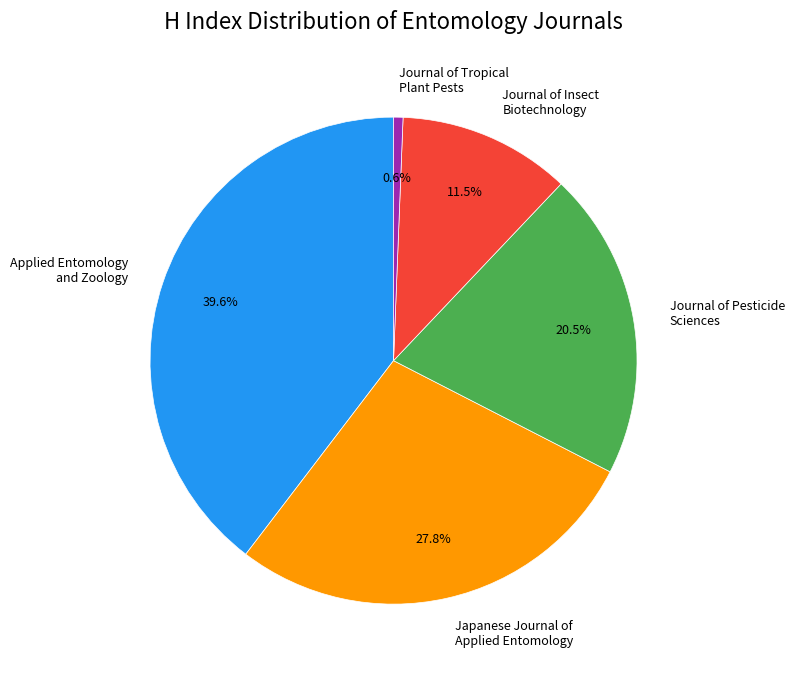

How much of the chart is everything except Journal of Pesticide Sciences?

79.5%